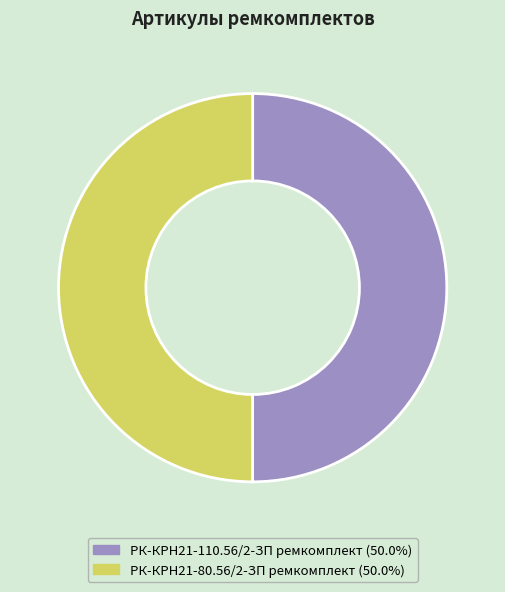

Approximately how many times larger is the value at РК-КРН21-110.56/2-ЗП ремкомплект compared to РК-КРН21-80.56/2-ЗП ремкомплект?

1.0